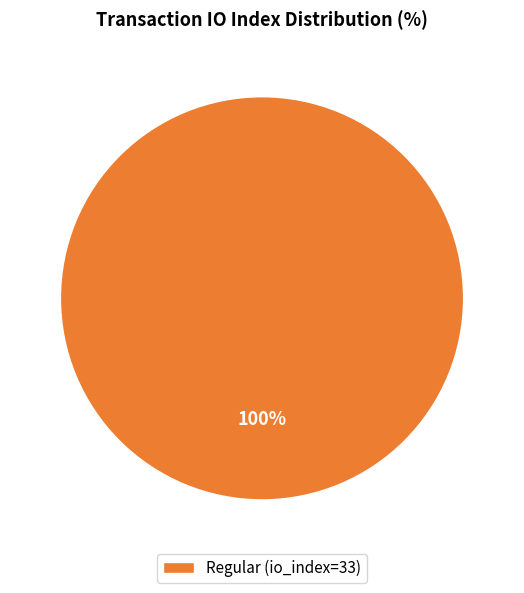

Is there any slice that represents more than half of the pie?

Yes